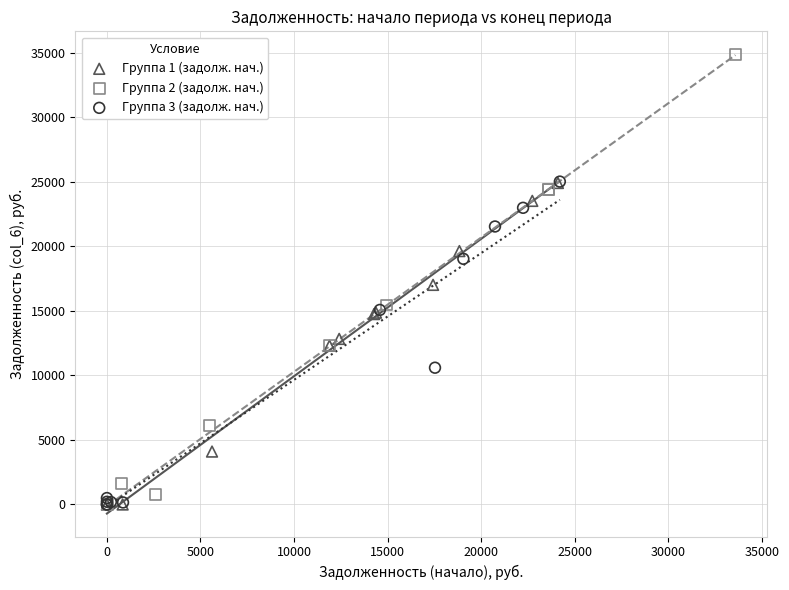

Which series has the widest spread of Y values?

Группа 2 (задолж. нач.)